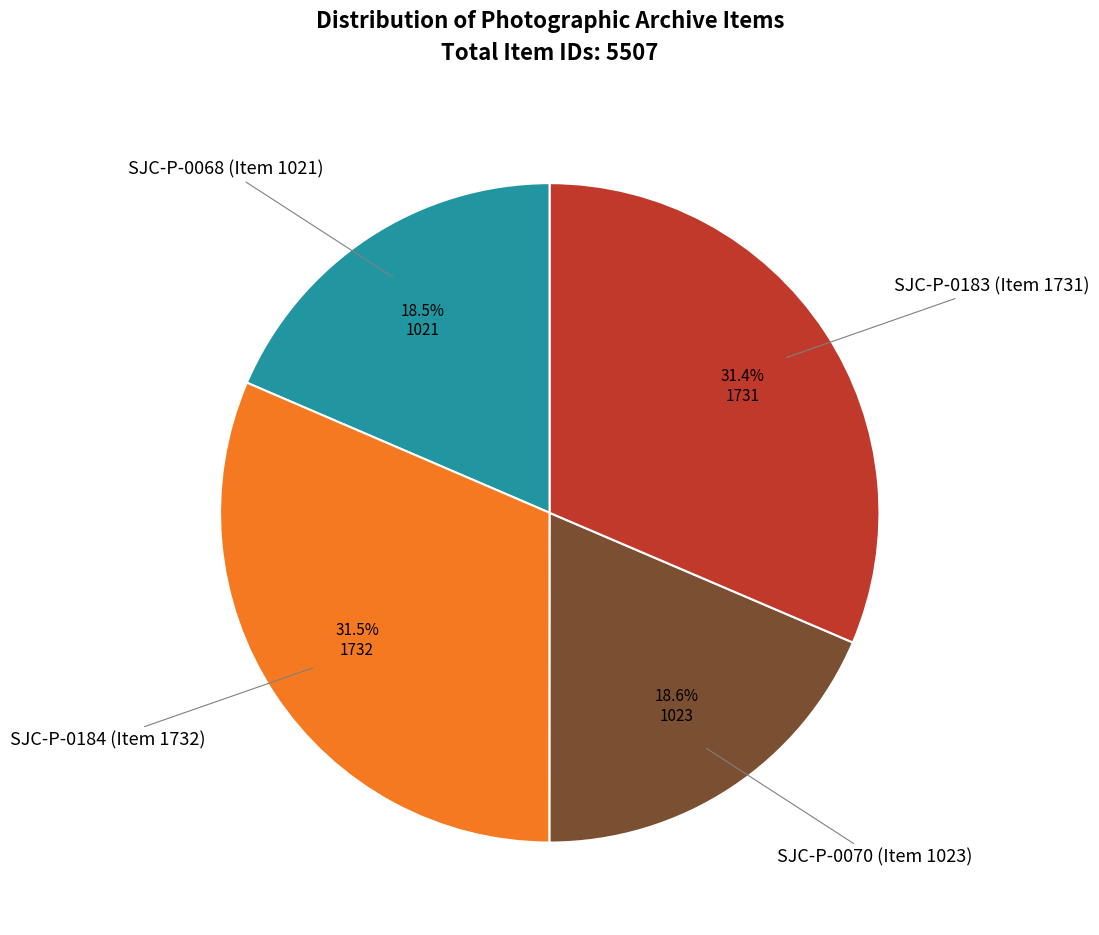

Is there any slice that represents more than half of the pie?

No